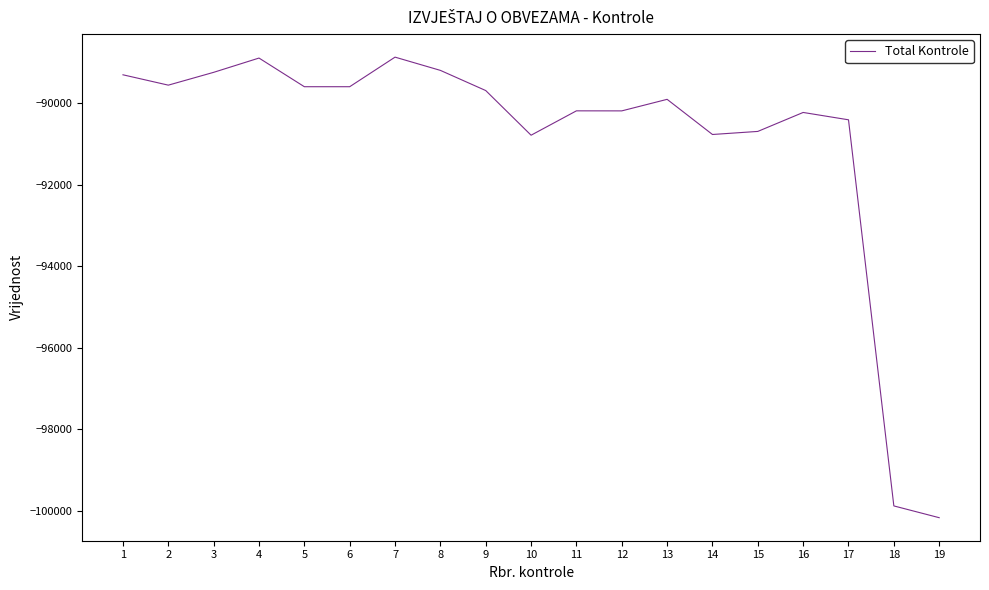

Which has a higher value, 8 or 17?

8